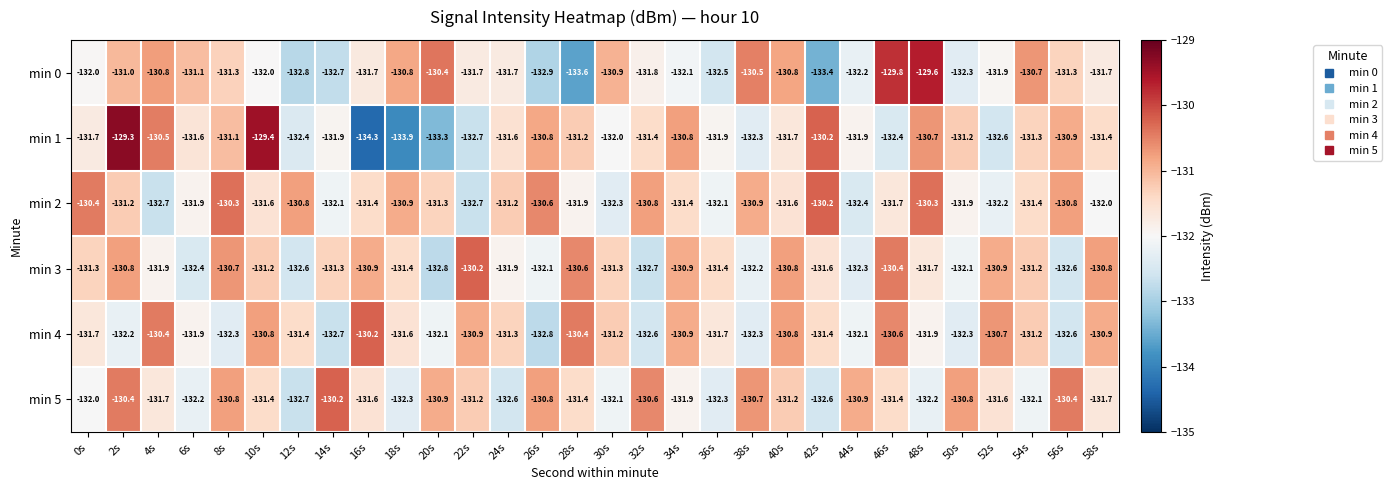

Which label corresponds to the smallest value in the chart?

16s